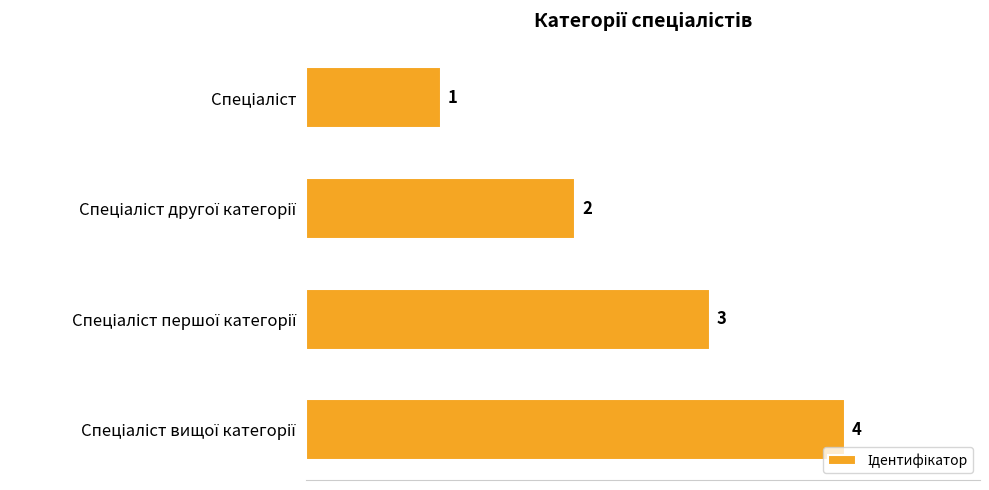

What is the smallest value displayed?

1